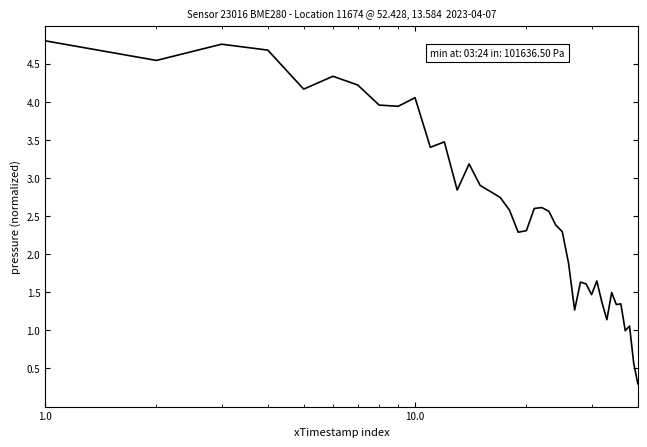

What is the maximum value shown in the chart?

4.8